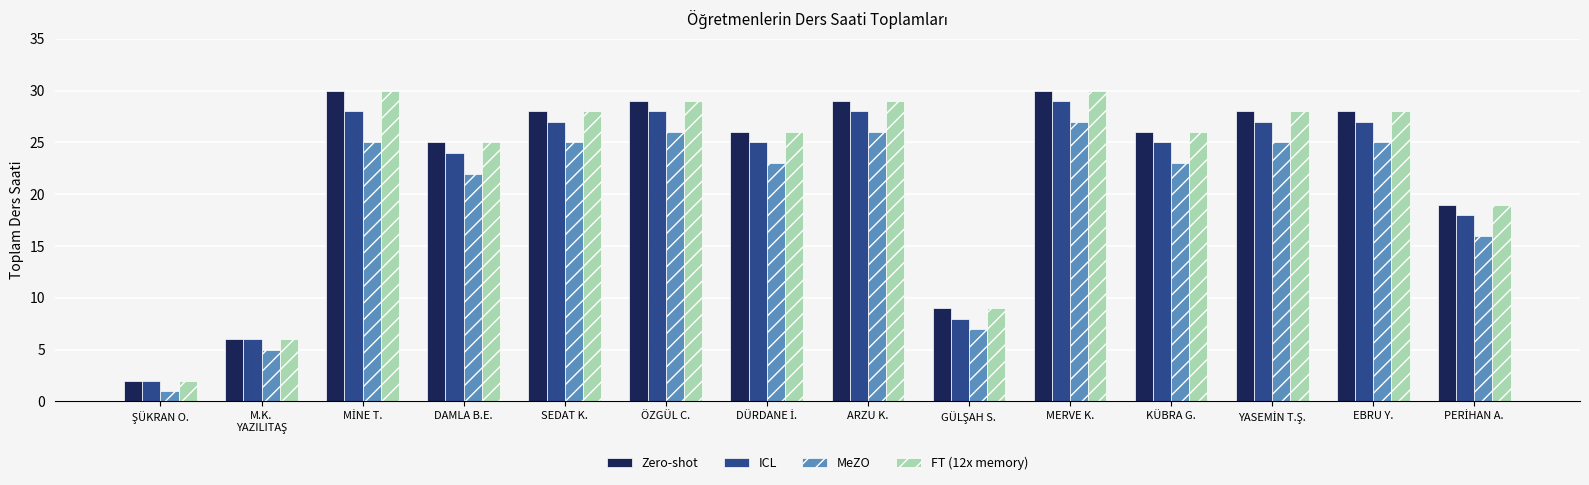

True or false: Zero-shot has a value of 16 at SEDAT K..

False